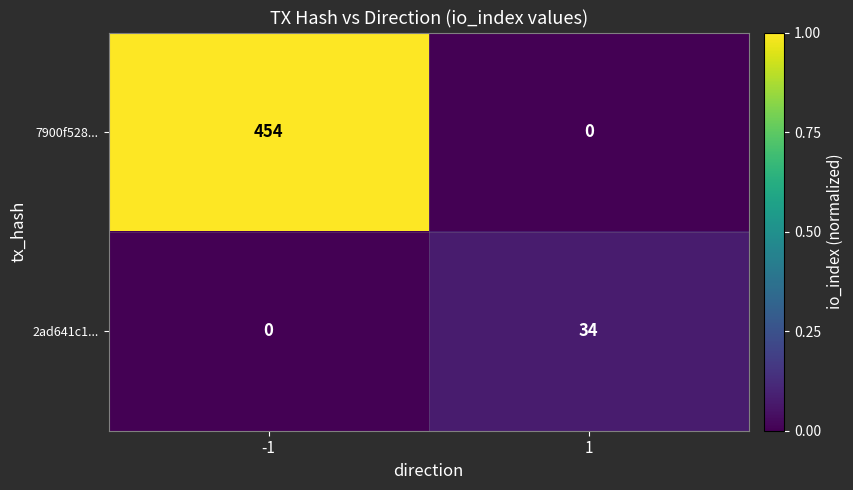

What is the sum of the 7900f528... values at 1 and -1?

454